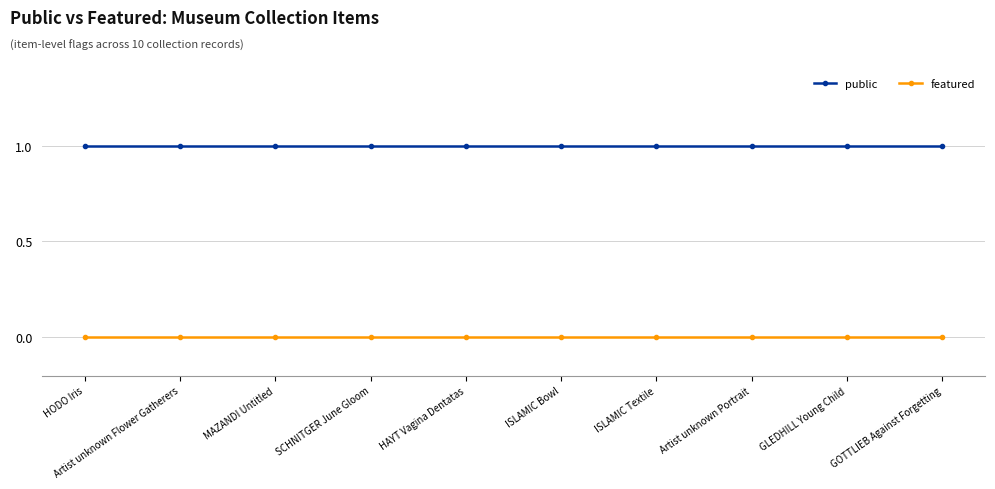

Is it true that public equals 1 at GOTTLIEB Against Forgetting?

True